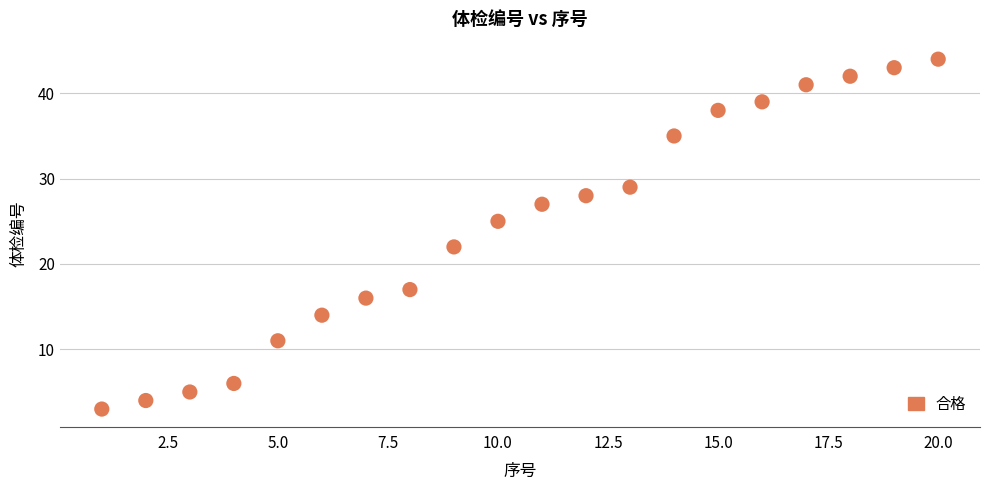

What Y value in the scatter plot is closest to 23?

22